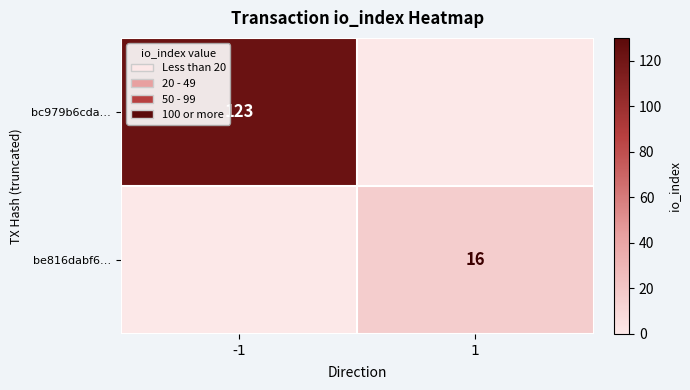

Is it true that be816dabf6… equals 7 at 1?

False